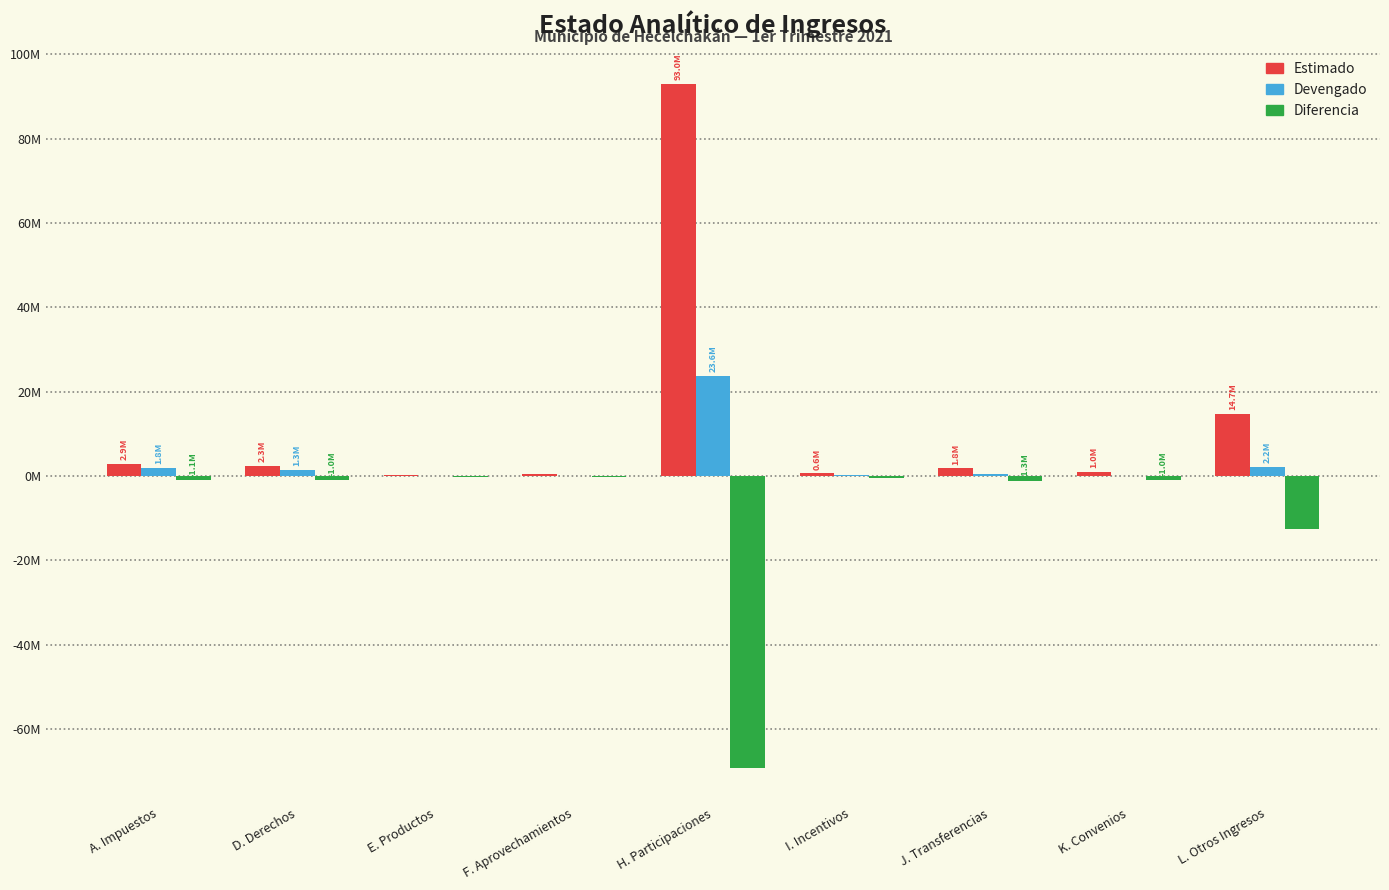

Reading right to left, what are all the values shown in this chart?

Estimado: L. Otros Ingresos=14662798.0	K. Convenios=1000000.0	J. Transferencias=1758886.0	I. Incentivos=583696.0	H. Participaciones=93000484.0	F. Aprovechamientos=355000.0	E. Productos=230000.0	D. Derechos=2297000.0	A. Impuestos=2921000.0
Devengado: L. Otros Ingresos=2186873.6	K. Convenios=0.0	J. Transferencias=439729.0	I. Incentivos=159983.2	H. Participaciones=23648464.1	F. Aprovechamientos=32000.3	E. Productos=121.8	D. Derechos=1313407.8	A. Impuestos=1836464.3
Diferencia: L. Otros Ingresos=-12475924.4	K. Convenios=-1000000.0	J. Transferencias=-1319157.0	I. Incentivos=-423712.8	H. Participaciones=-69352019.8	F. Aprovechamientos=-322999.7	E. Productos=-229878.2	D. Derechos=-983592.2	A. Impuestos=-1084535.7